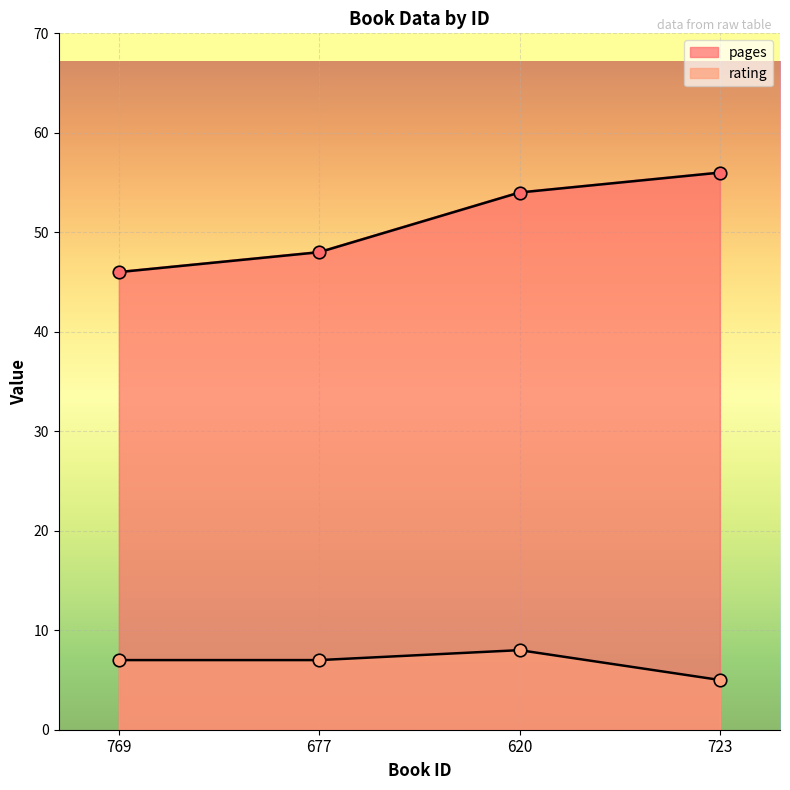

Rank the series by their average value, from lowest to highest.

rating, pages